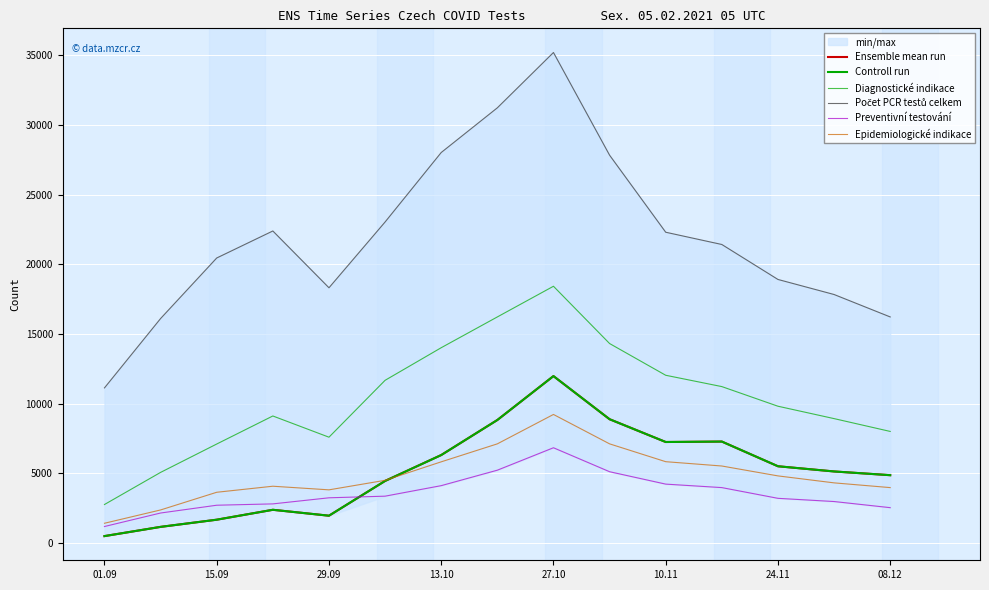

Is the value of Počet PCR testů celkem at 13.10 greater than the value of Ensemble mean run at 08.12?

Yes